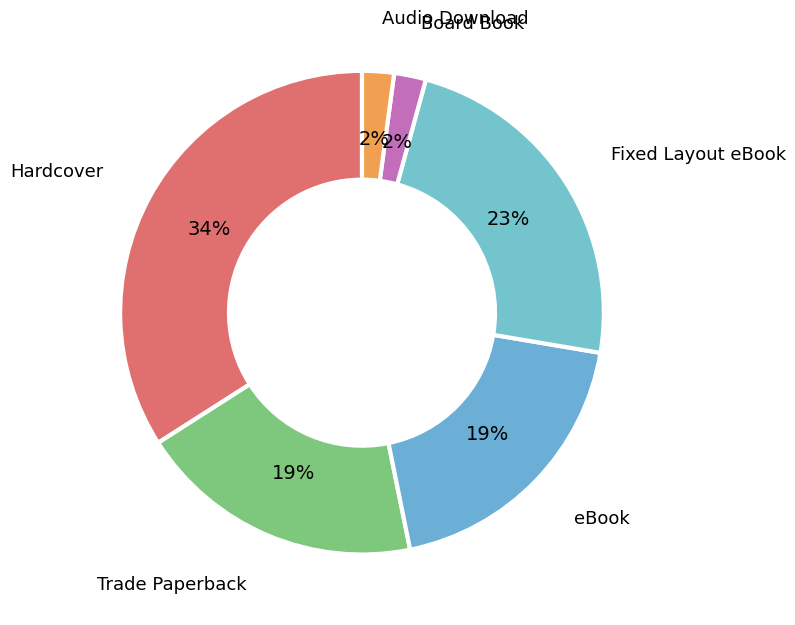

How many slices are in this pie chart?

6